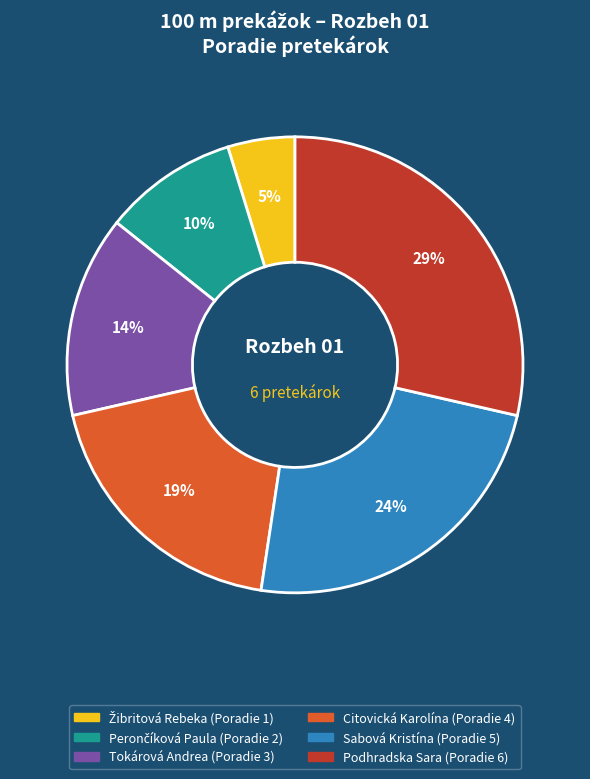

What percentage is the Citovická Karolína slice, to the nearest percent?

19%